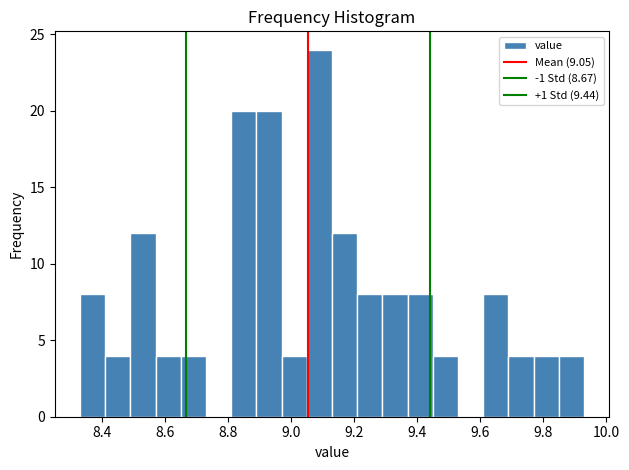

Reading left to right, transcribe this chart: for each bar, give the range it covers on the x-axis and its height. Neither the bar edges nor the heights are printed on the chart, so give them approximately, as read against the axes.

8.33 to 8.41: 8
8.41 to 8.49: 4
8.49 to 8.57: 12
8.57 to 8.65: 4
8.65 to 8.73: 4
8.73 to 8.81: 0
8.81 to 8.89: 20
8.89 to 8.97: 20
8.97 to 9.05: 4
9.05 to 9.13: 24
9.13 to 9.21: 12
9.21 to 9.29: 8
9.29 to 9.37: 8
9.37 to 9.45: 8
9.45 to 9.53: 4
9.53 to 9.61: 0
9.61 to 9.69: 8
9.69 to 9.77: 4
9.77 to 9.85: 4
9.85 to 9.93: 4